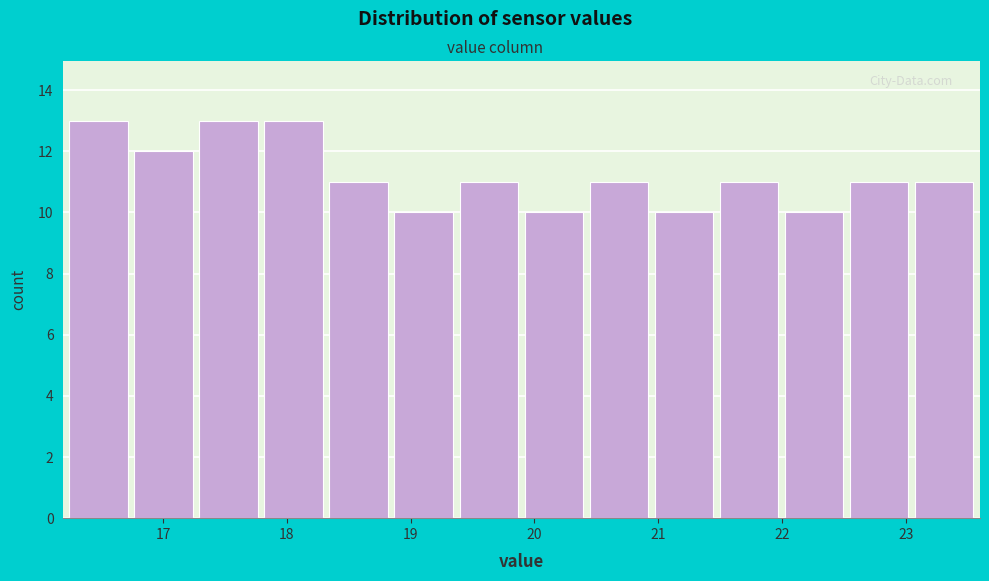

Reading left to right, transcribe this chart: for each bar, give the range it covers on the x-axis and its height. Neither the bar edges nor the heights are printed on the chart, so give them approximately, as read against the axes.

16.2 to 16.8: 13
16.8 to 17.3: 12
17.3 to 17.8: 13
17.8 to 18.3: 13
18.3 to 18.9: 11
18.9 to 19.4: 10
19.4 to 19.9: 11
19.9 to 20.4: 10
20.4 to 21.0: 11
21.0 to 21.5: 10
21.5 to 22.0: 11
22.0 to 22.5: 10
22.5 to 23.1: 11
23.1 to 23.6: 11